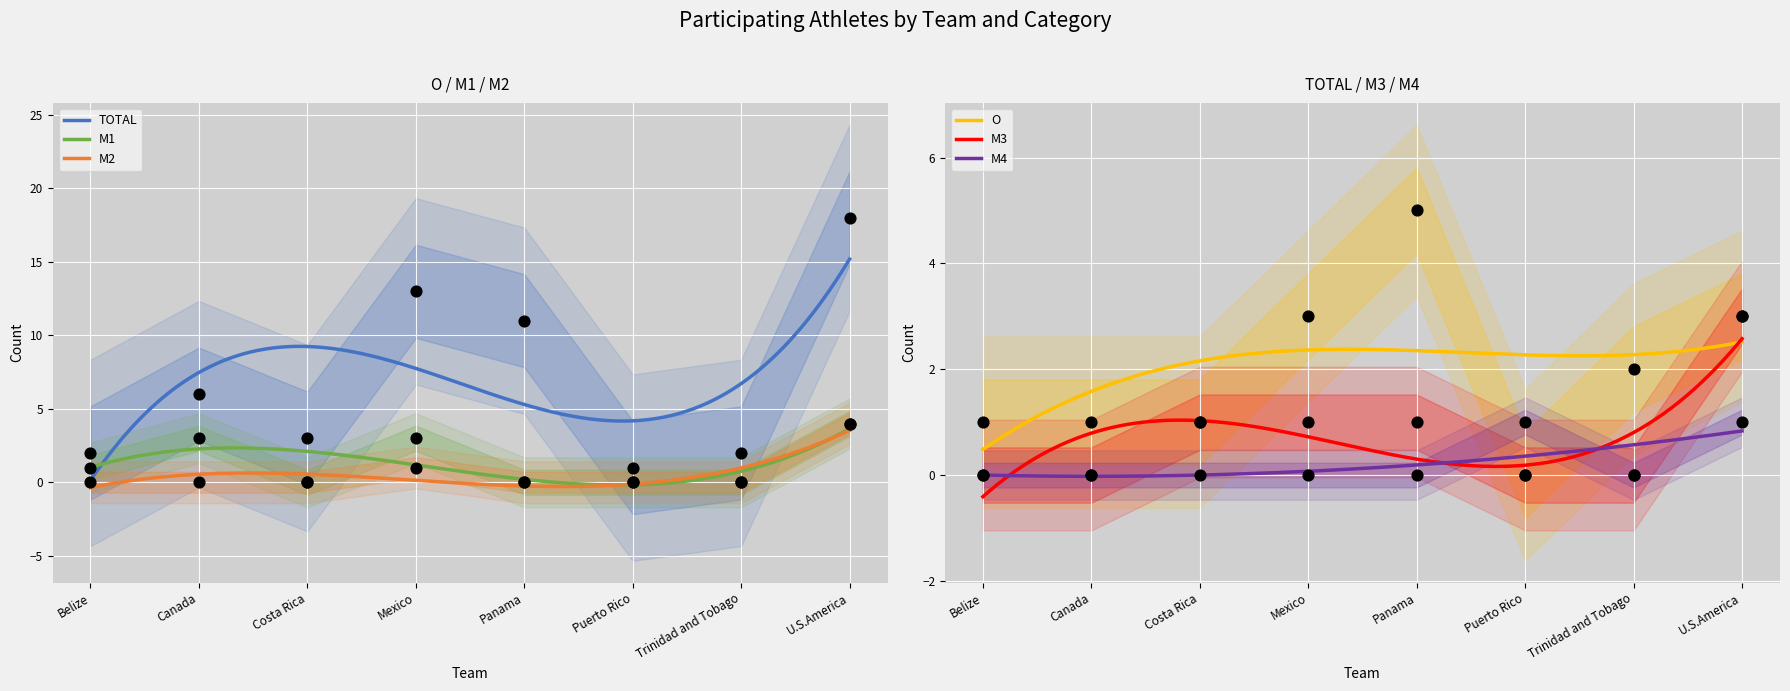

What is the total value across all series at U.S.America?

33